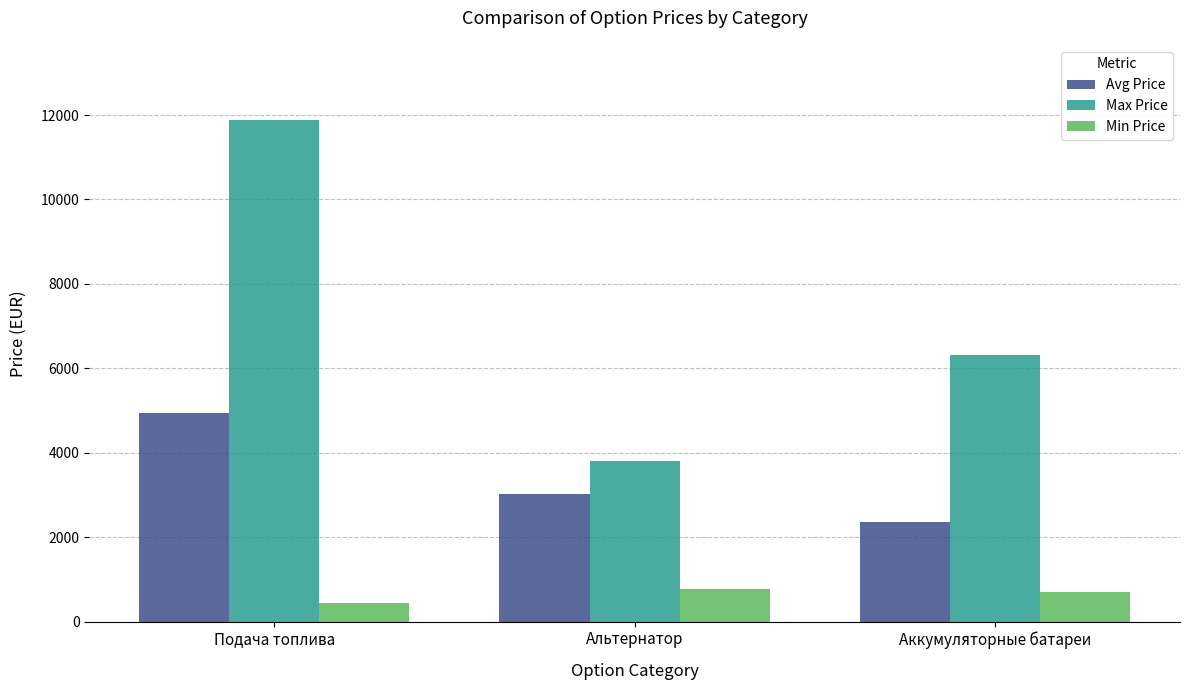

Is the value of Max Price at Подача топлива greater than the value of Min Price at Подача топлива?

Yes